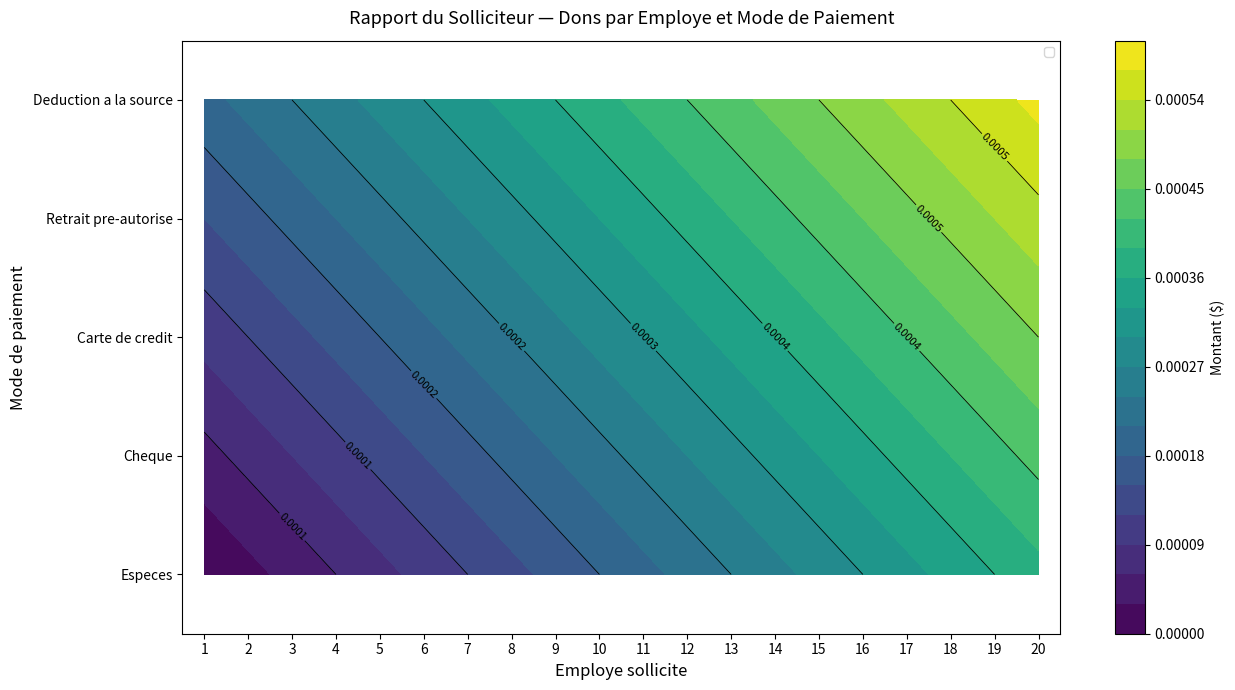

Which series has the largest range (max minus min)?

Especes